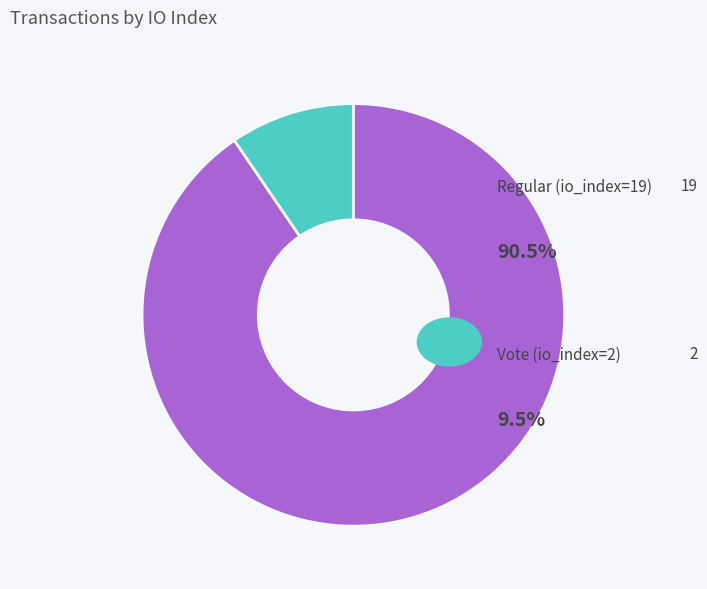

Is there a majority slice in this chart?

Yes